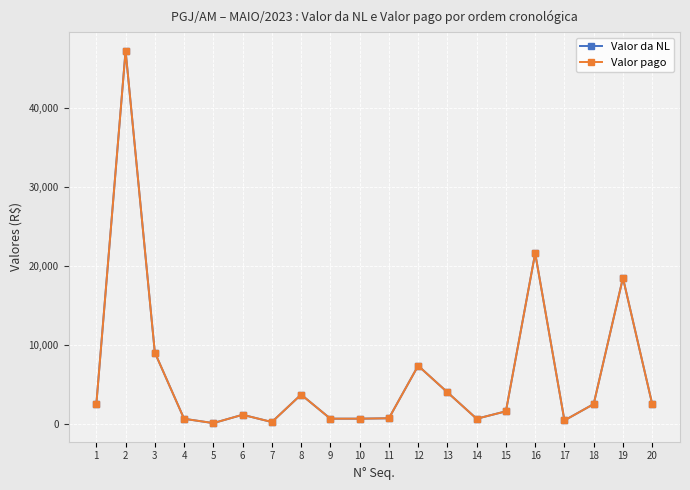

Does the chart have visible grid lines?

Yes